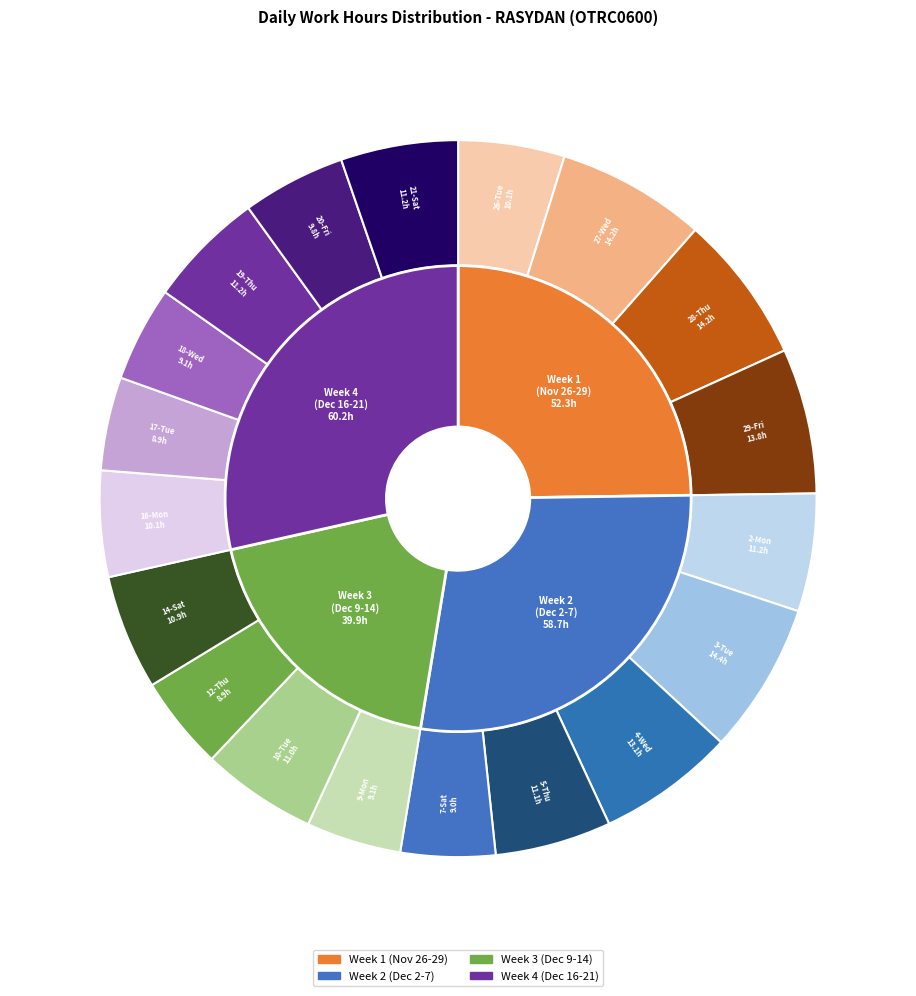

To the nearest percent, what percentage of the pie is 7-Sat?

4%